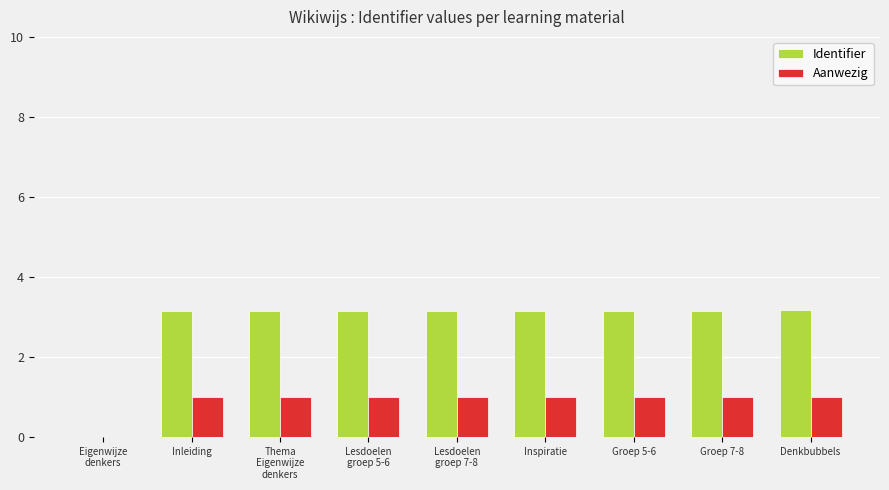

How many positive values does the Identifier series have?

8